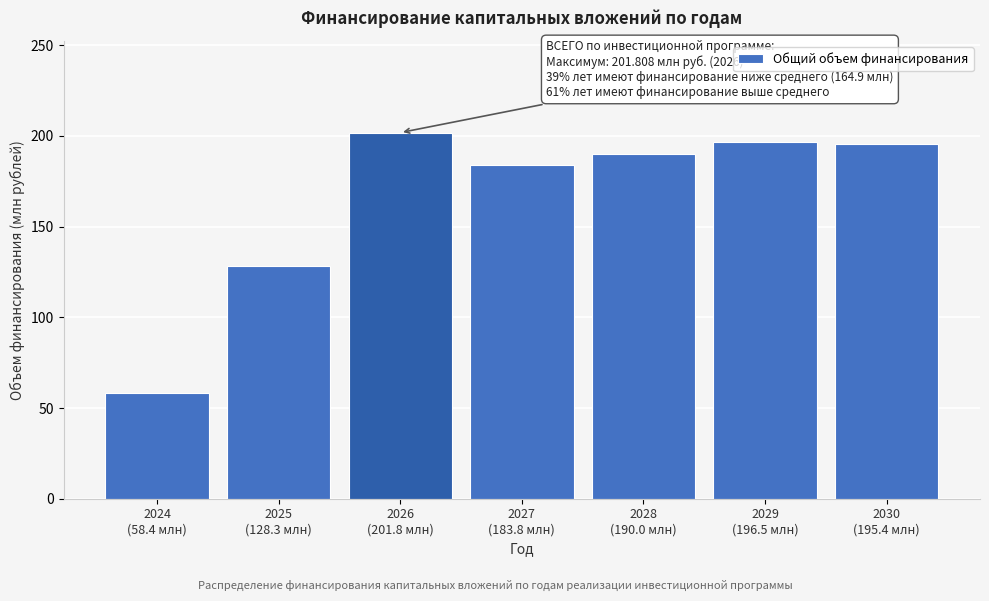

Reading left to right, list all the values displayed in this chart.

58.4	128.3	201.8	183.8	190.0	196.5	195.4